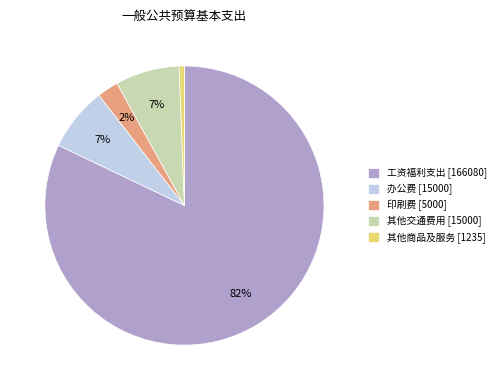

Is it true that 其他商品及服务 [1235] is 12% of the pie?

False